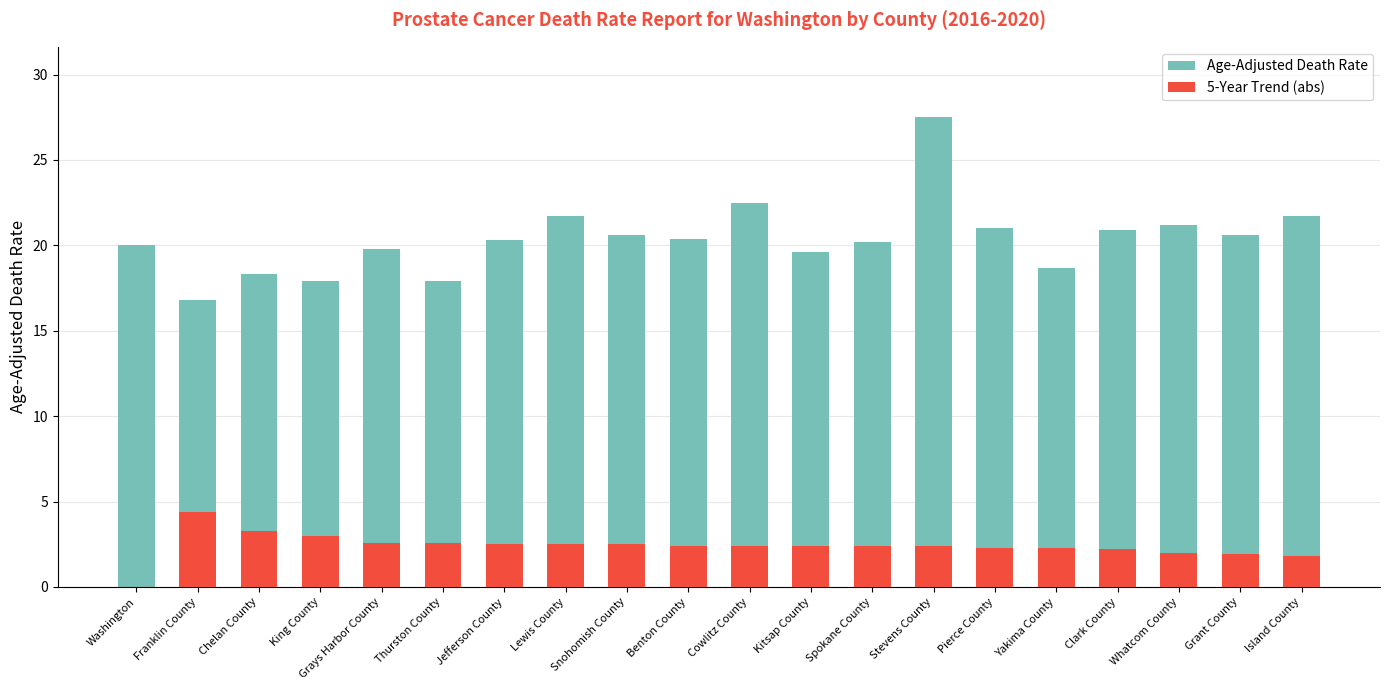

What is the sum of all 5-Year Trend (abs) values?

47.9